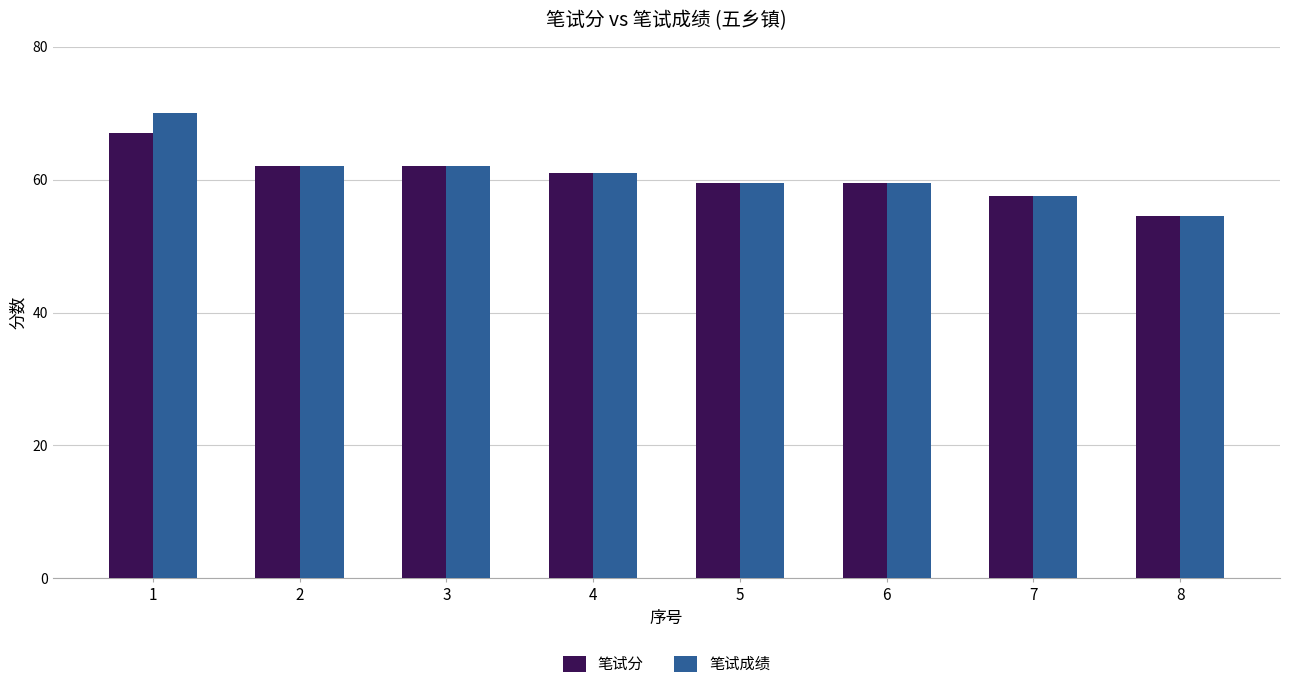

What is the total value across all series at 2?

124.0